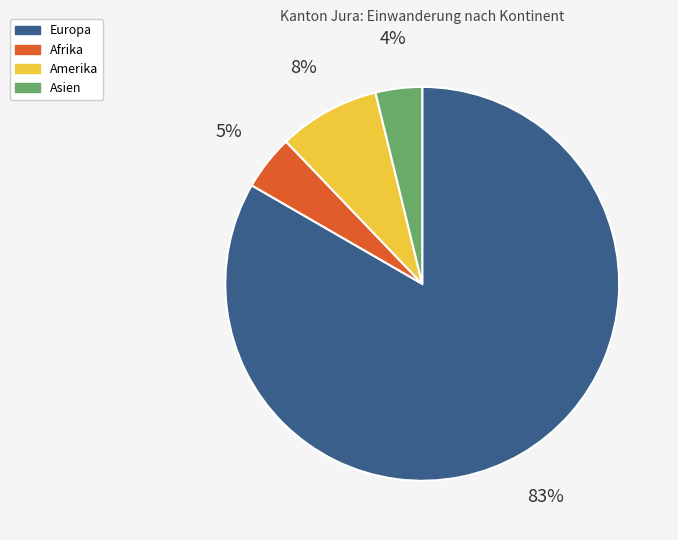

Between Asien and Europa, which is larger?

Europa